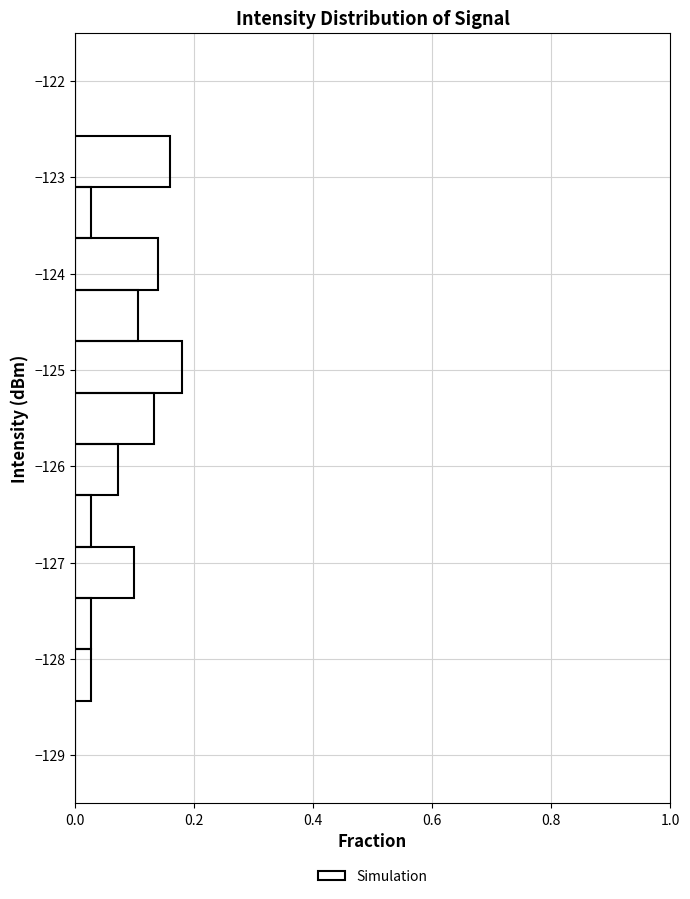

Reading bottom to top, transcribe this chart: for each bar, give the range it covers on the y-axis and its length. Neither the bar edges nor the lengths are printed on the chart, so give them approximately, as read against the axes.

-129.5 to -129.0: 0
-129.0 to -128.4: 0
-128.4 to -127.9: 0.02
-127.9 to -127.4: 0.02
-127.4 to -126.8: 0.10
-126.8 to -126.3: 0.02
-126.3 to -125.8: 0.08
-125.8 to -125.2: 0.14
-125.2 to -124.7: 0.18
-124.7 to -124.2: 0.10
-124.2 to -123.6: 0.14
-123.6 to -123.1: 0.02
-123.1 to -122.6: 0.16
-122.6 to -122.0: 0
-122.0 to -121.5: 0